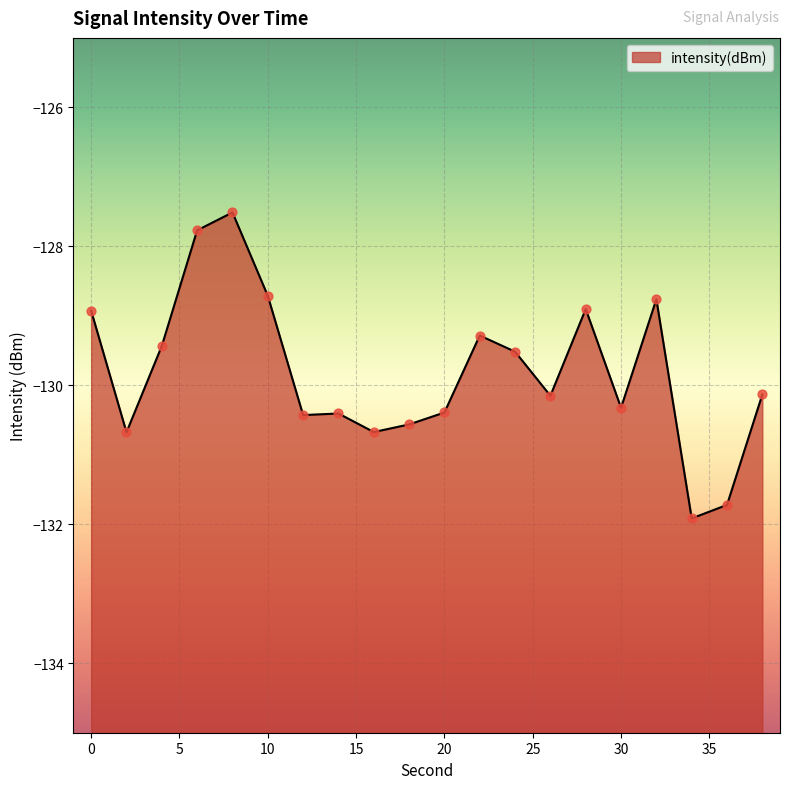

What is the change in value from 12 to 38?

+0.3